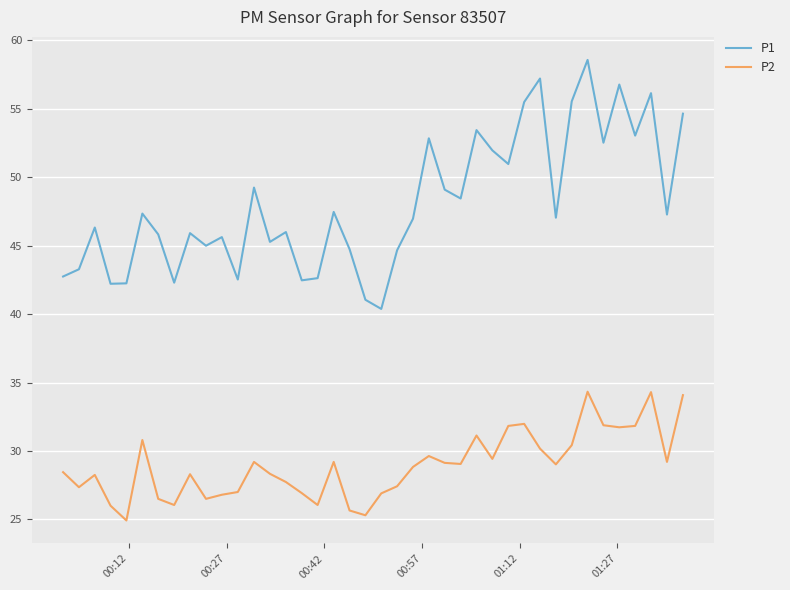

Which series has the largest total across all categories?

P1